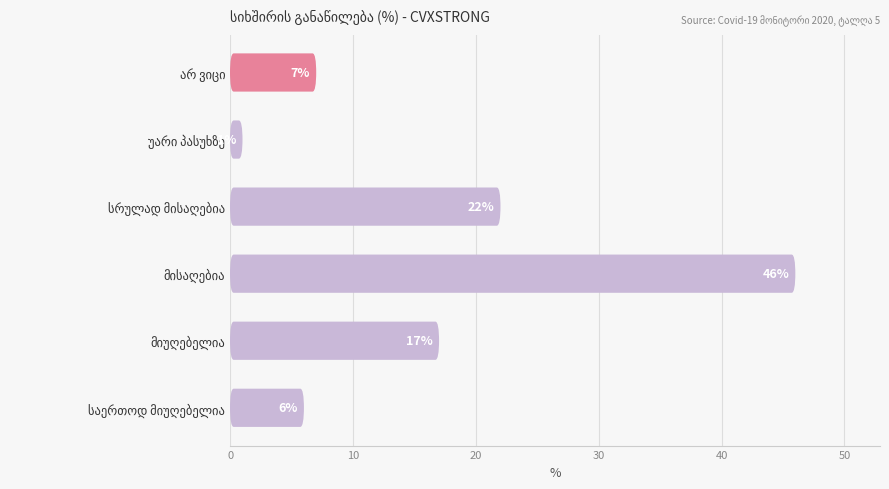

Reading left to right, list all the values displayed in this chart.

6	17	46	22	1	7